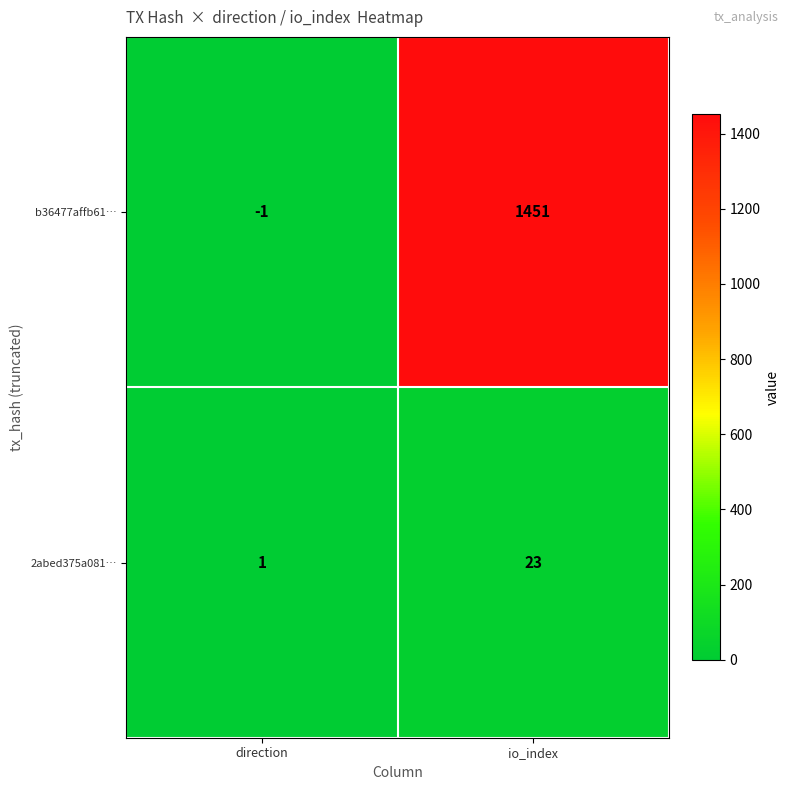

Which series has the widest spread of values?

b36477affb61…